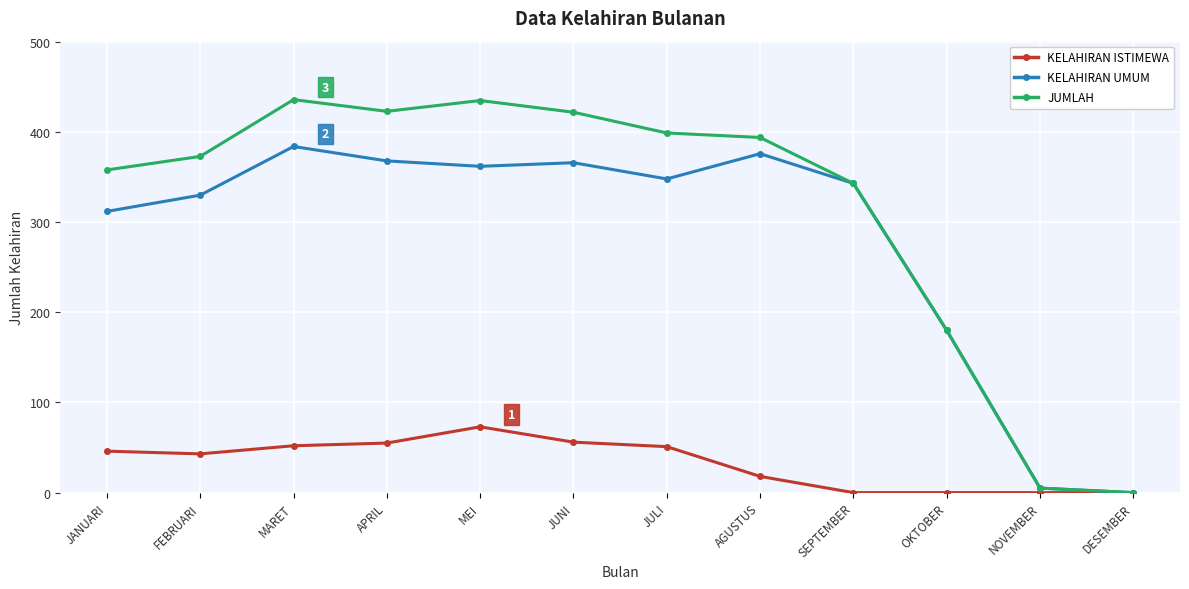

What is the highest value of the KELAHIRAN ISTIMEWA series?

73